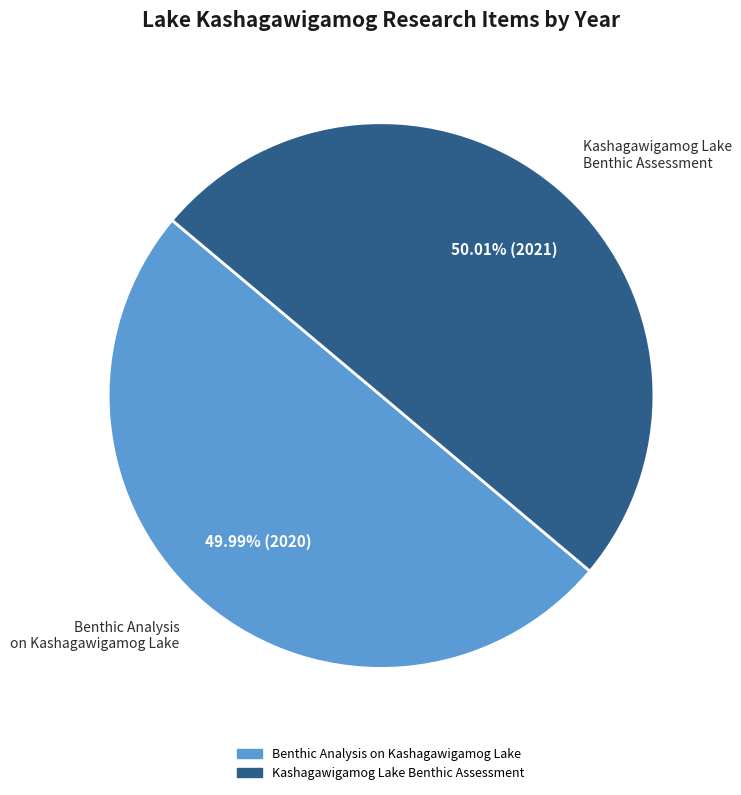

Do Benthic Analysis on Kashagawigamog Lake and Kashagawigamog Lake Benthic Assessment together represent more than half of the pie?

Yes